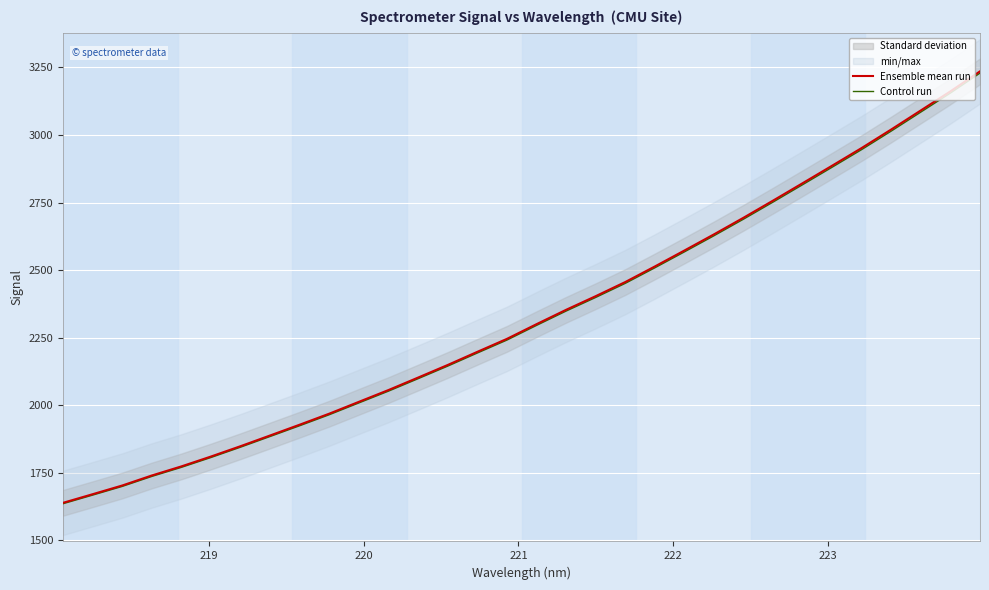

What is the difference between the second highest and minimum values in the Ensemble mean run series?

1523.3